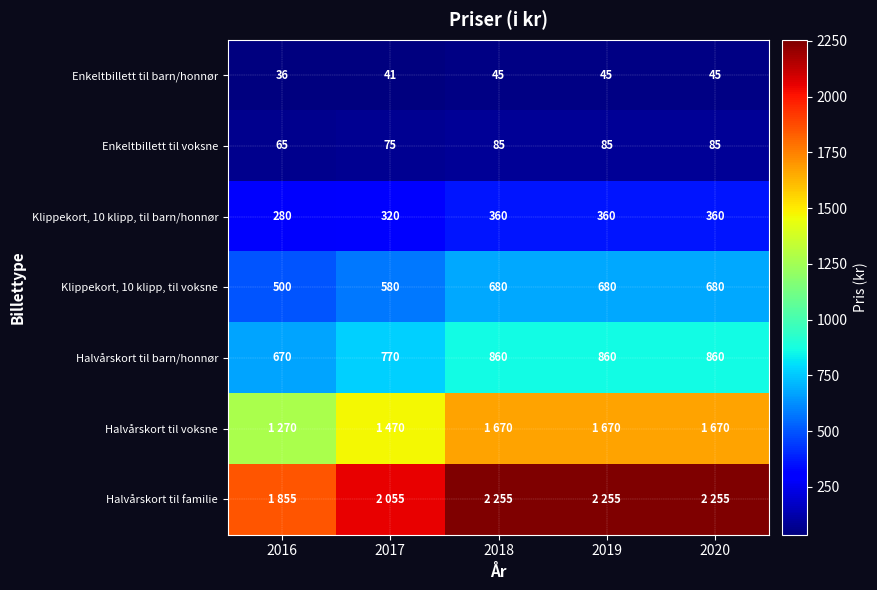

At which label is Halvårskort til barn/honnør closest to 765?

2017